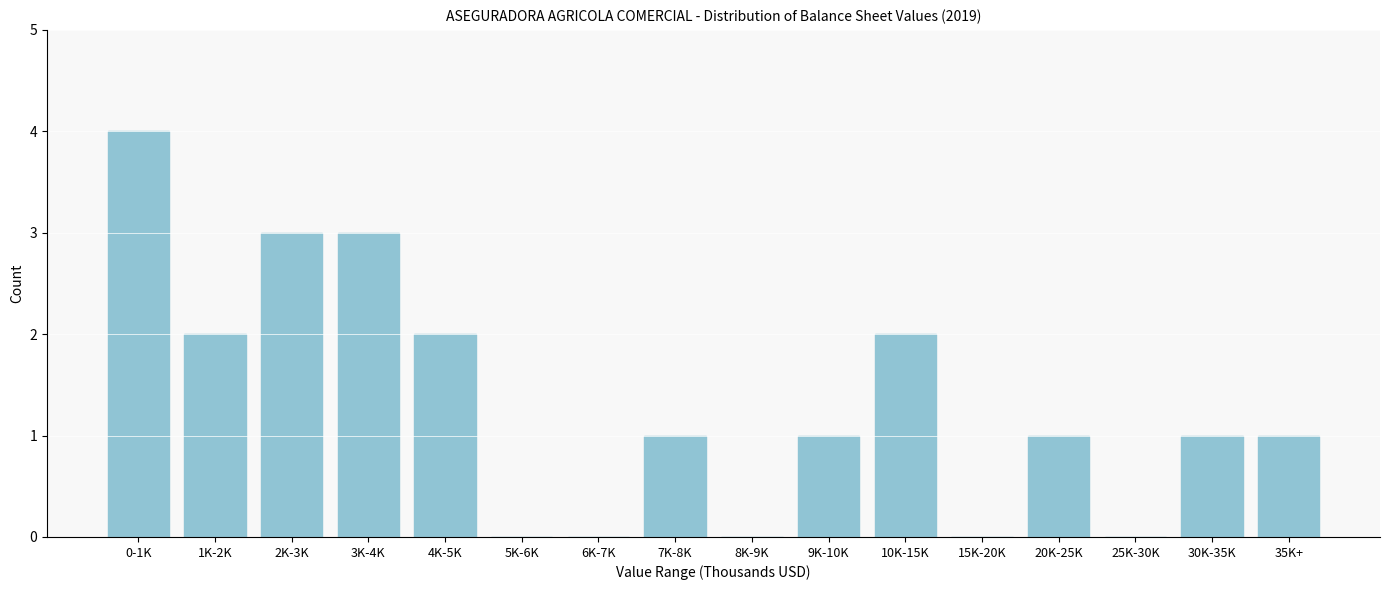

Reading right to left, transcribe all the data shown in this chart.

35K+=1	30K-35K=1	25K-30K=0	20K-25K=1	15K-20K=0	10K-15K=2	9K-10K=1	8K-9K=0	7K-8K=1	6K-7K=0	5K-6K=0	4K-5K=2	3K-4K=3	2K-3K=3	1K-2K=2	0-1K=4